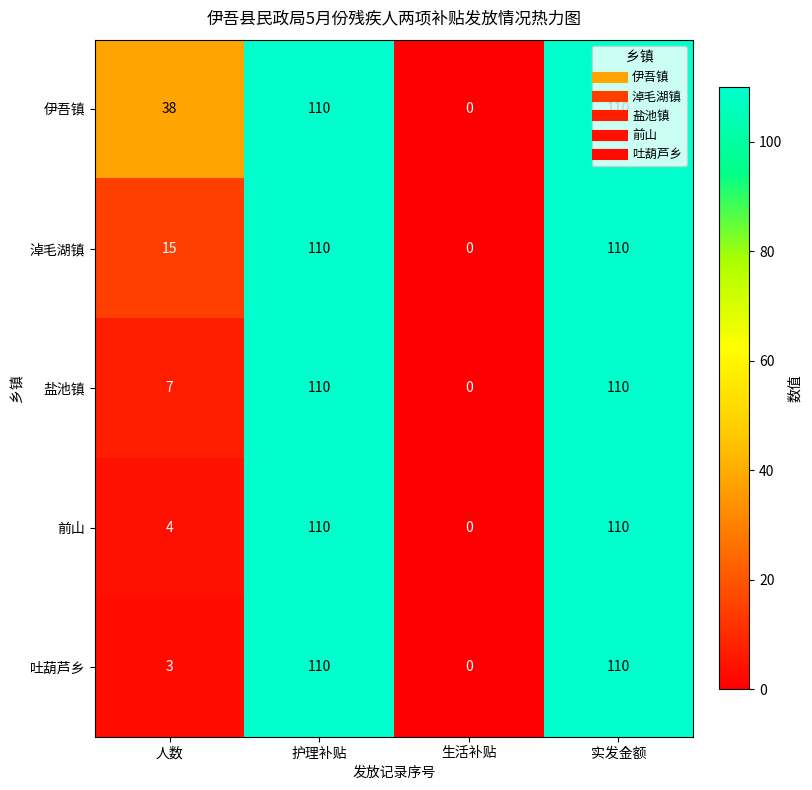

What is the difference between the maximum and second lowest values in the 淖毛湖镇 series?

95